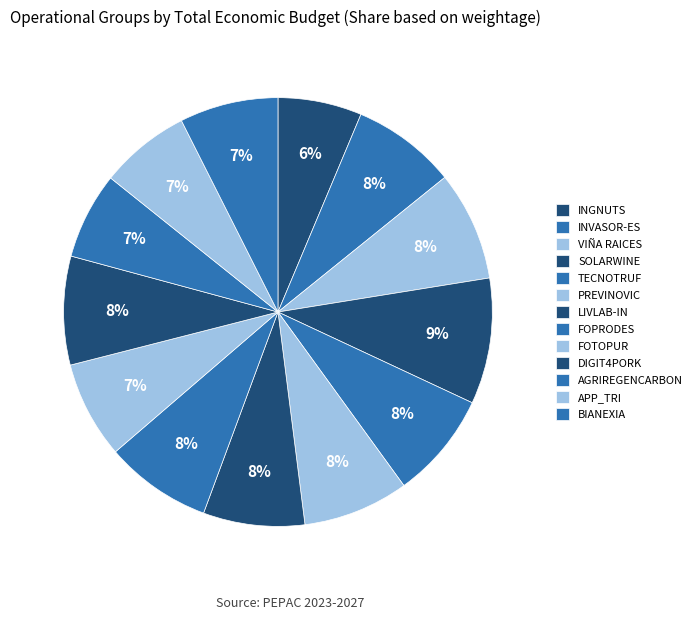

How many segments does this pie chart have?

13